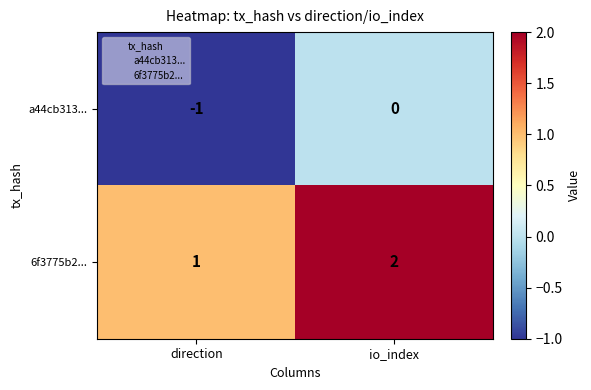

Is it true that a44cb313... equals -1 at direction?

True